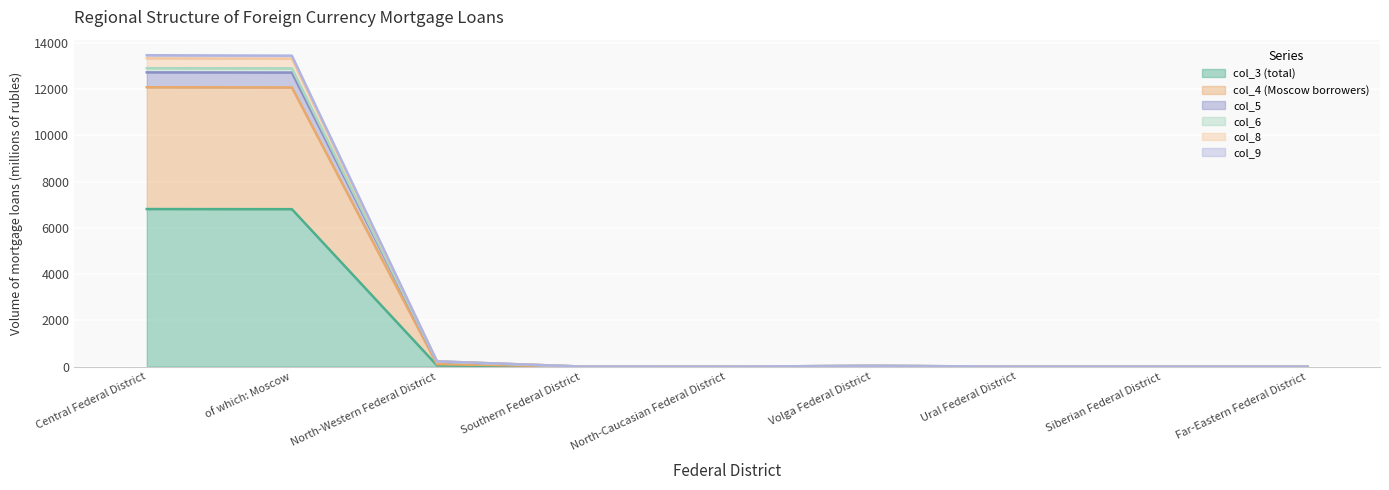

What position from the right is Ural Federal District?

3